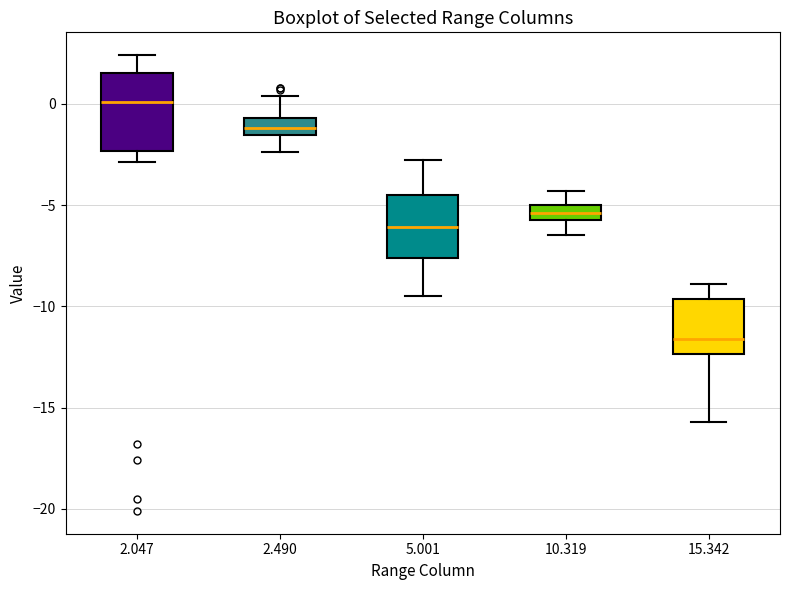

Reading left to right, read every box against the y-axis: the position of its median line, the range the box covers, and the ends of its whiskers. The values are not printed on the chart, so give them approximately, as read against the axis.

2.047: median 0.0, box -2.5 to 1.5, whiskers -3.0 to 2.5
2.490: median -1.0, box -1.5 to -0.5, whiskers -2.5 to 0.5
5.001: median -6.0, box -7.5 to -4.5, whiskers -9.5 to -3.0
10.319: median -5.5 (inside the box), box -5.5 to -5.0, whiskers -6.5 to -4.5
15.342: median -11.5, box -12.5 to -9.5, whiskers -15.5 to -9.0